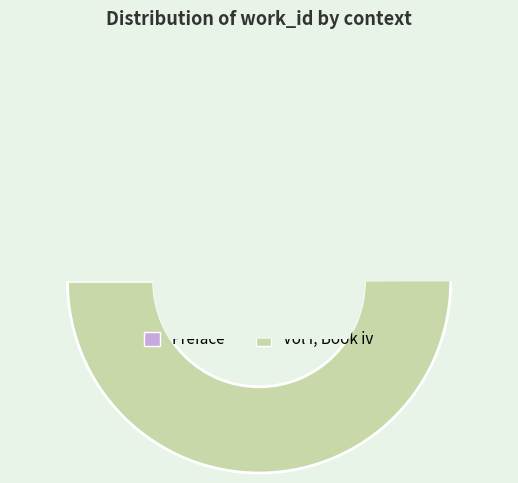

Is it true that Vol I, Book iv is 43% of the pie?

False